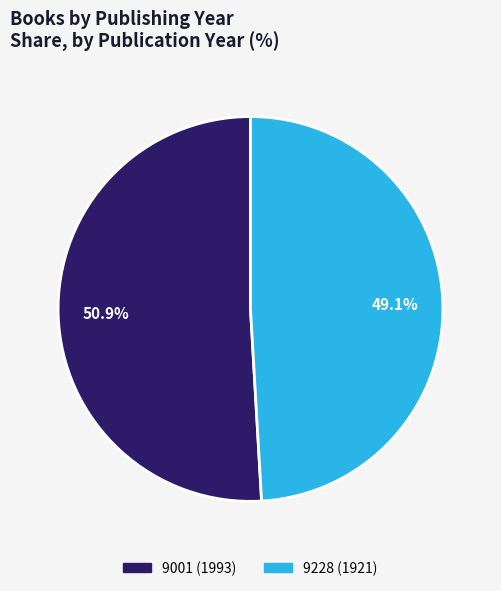

What percentage is the 9001 (1993) slice, to the nearest percent?

51%